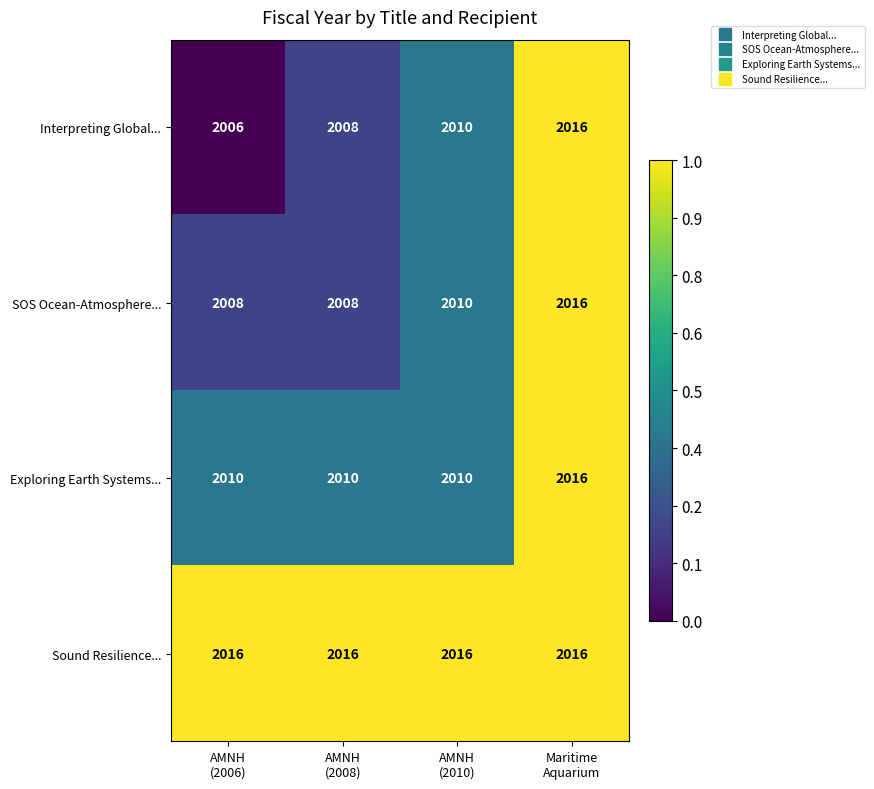

What is the total value across all series at AMNH
(2006)?

8040